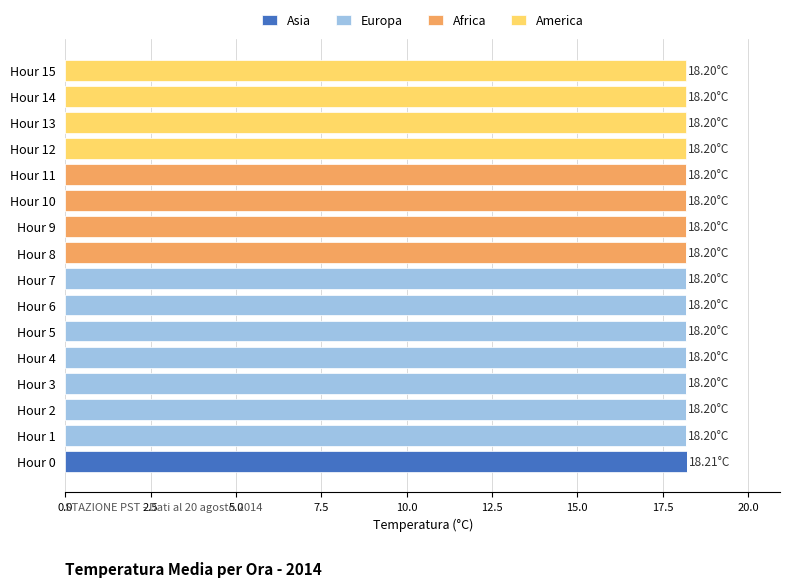

What is the total value across all series at Hour 0?

18.2